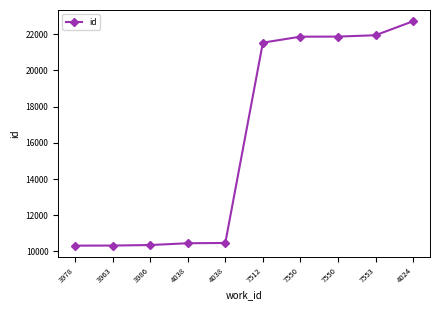

Does the chart display data point markers on the line(s)?

Yes